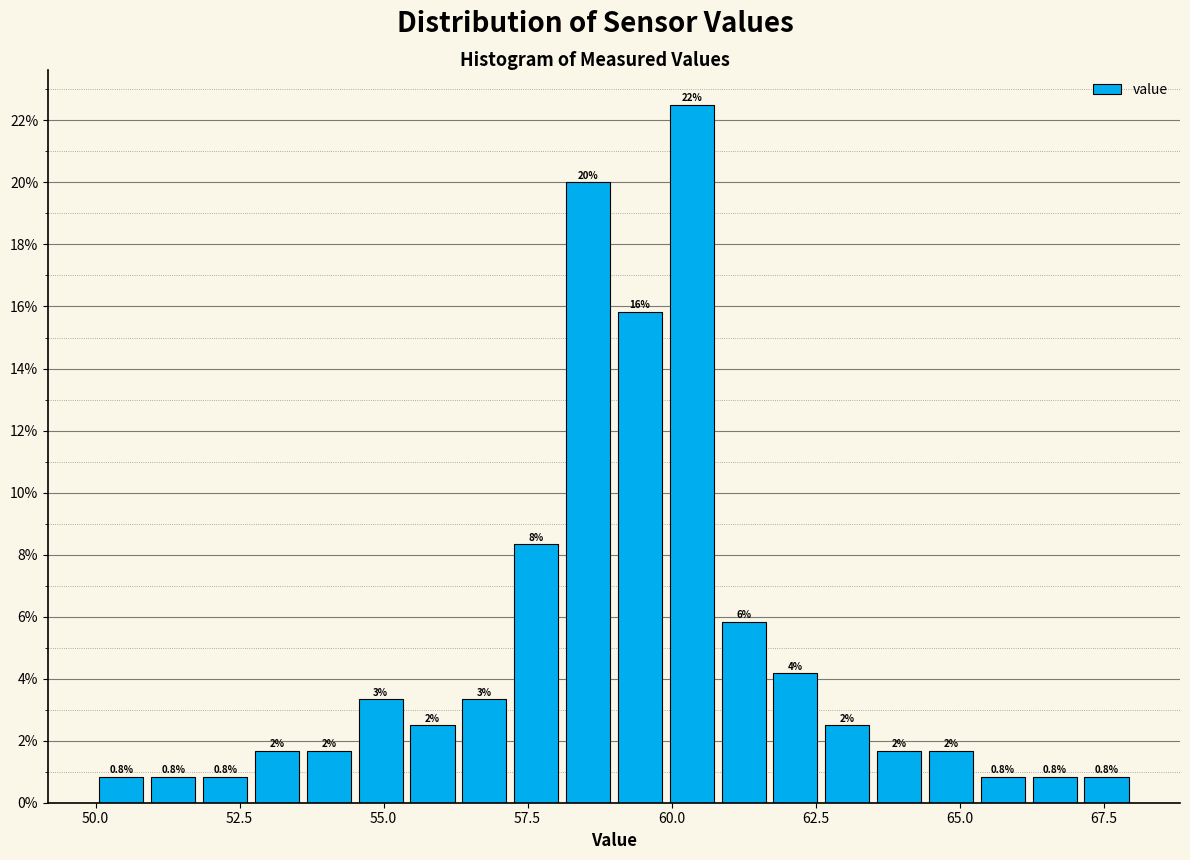

Around what value on the x-axis is the tallest bar? Give the approximate position of its centre, as read against the axis.

60.5